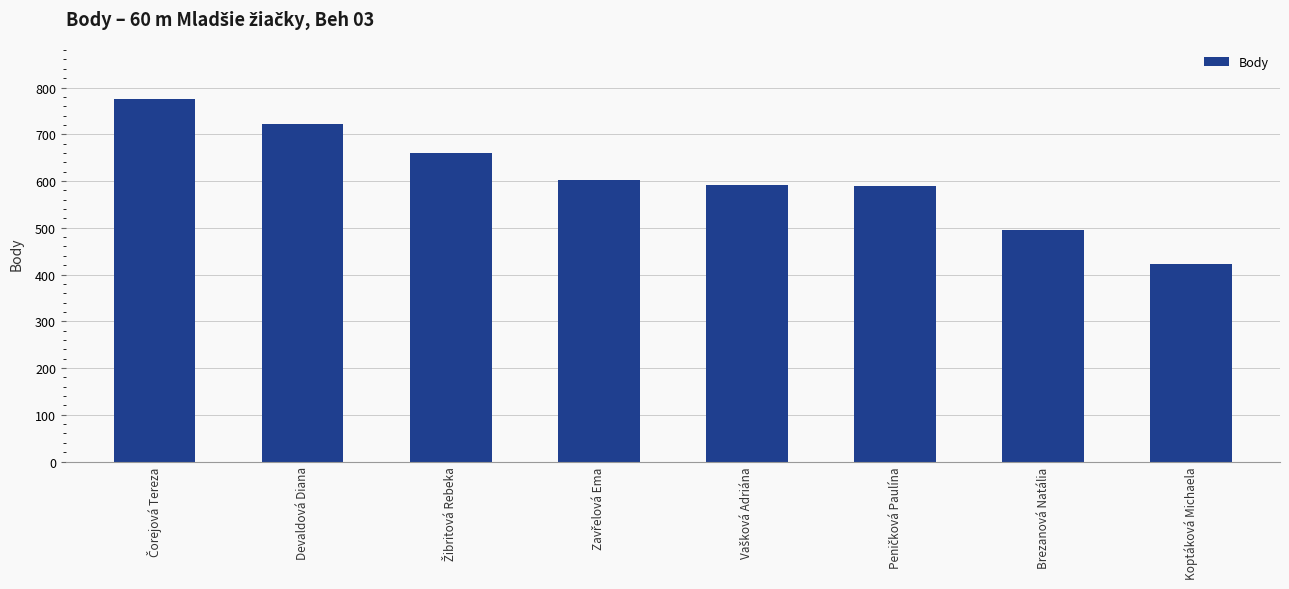

True or false: the data shows 339 at Devaldová Diana.

False